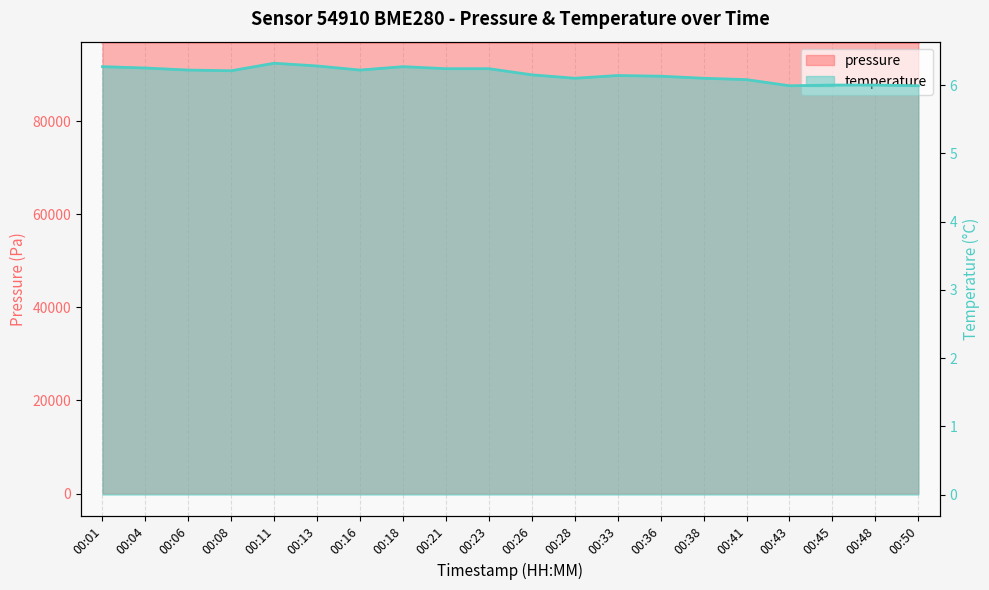

List the series in order of their peak value, highest first.

pressure, temperature